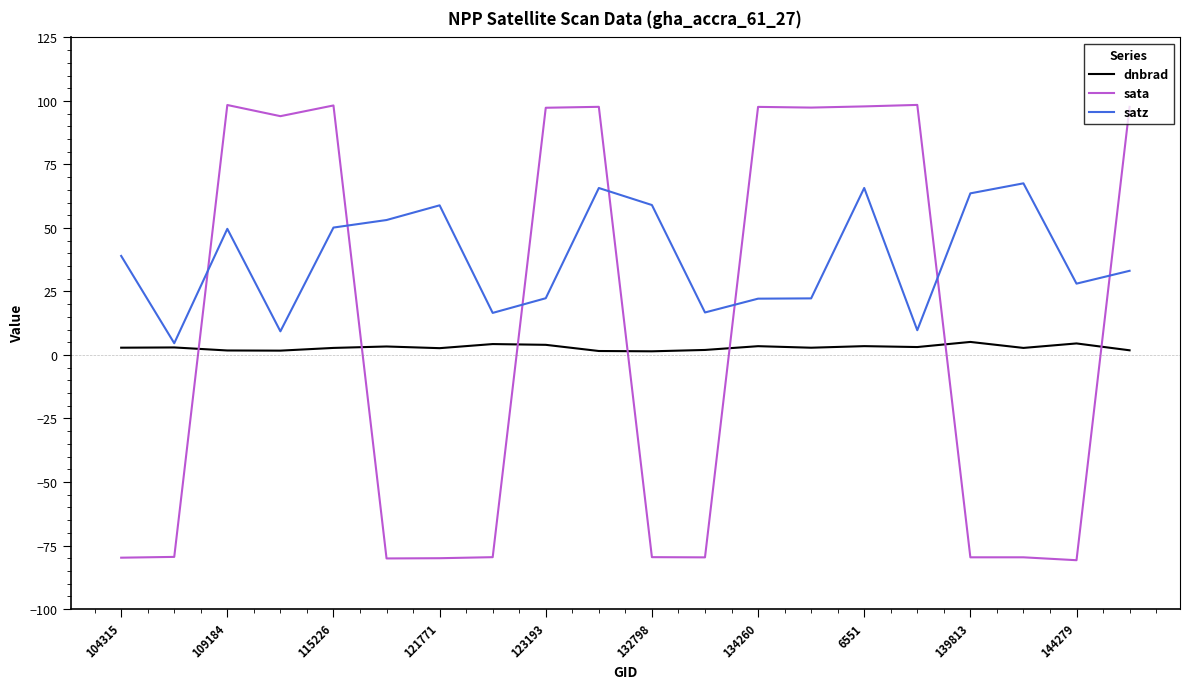

Which series has the largest total across all categories?

satz